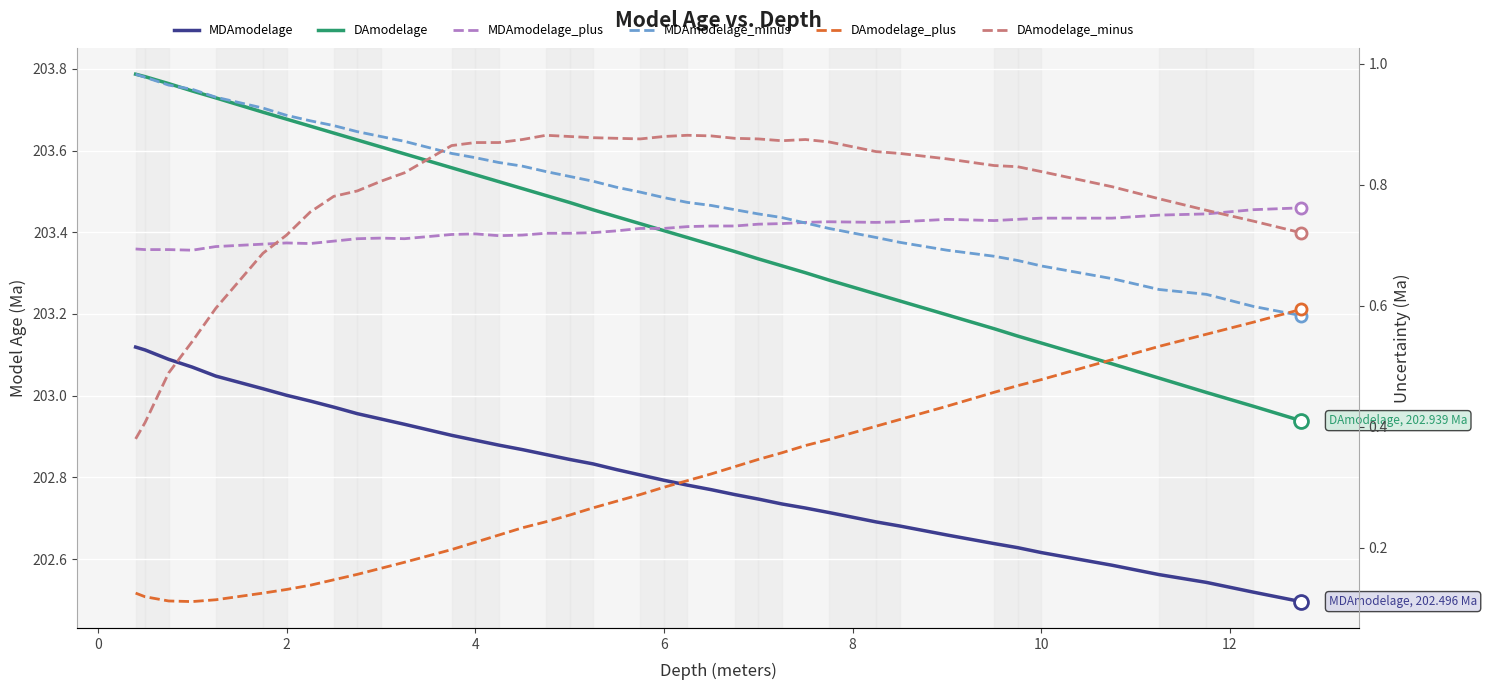

True or false: DAmodelage has more than 0 points higher than both neighbors.

False